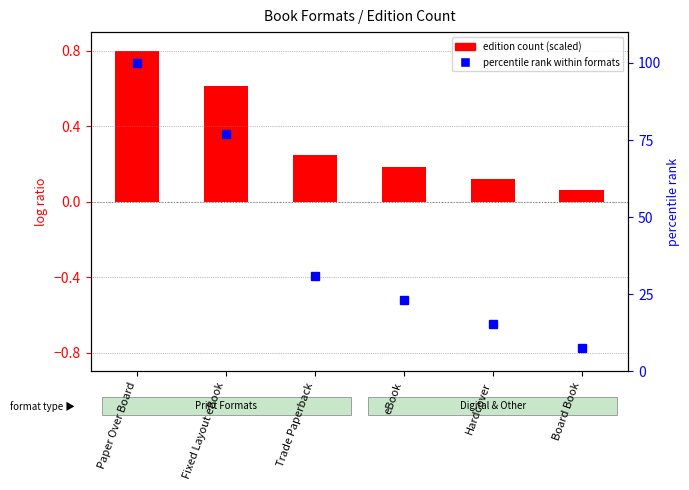

What position from the left is Trade Paperback?

3